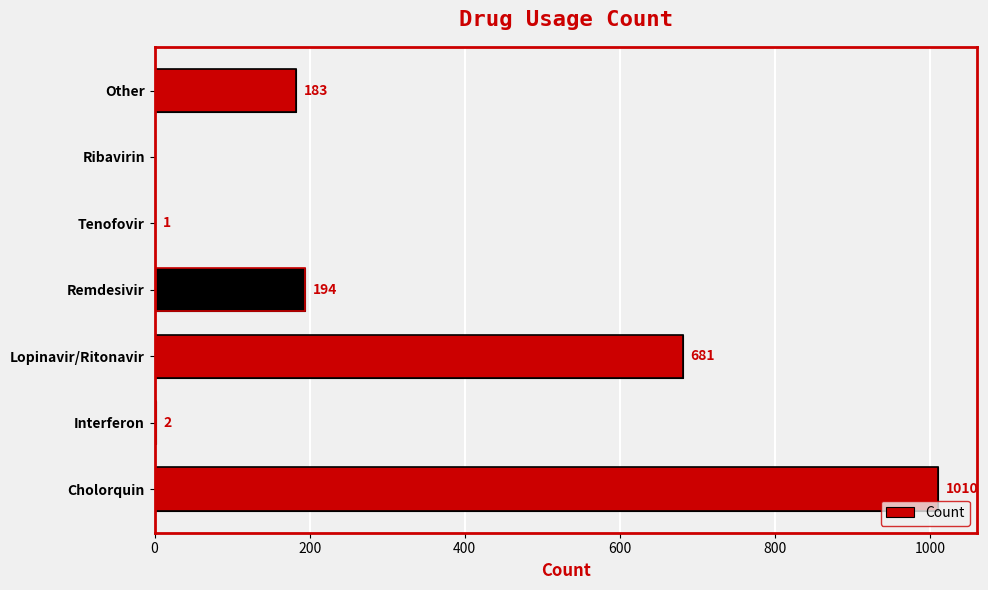

Read the value at Lopinavir/Ritonavir, to the nearest 50.

700